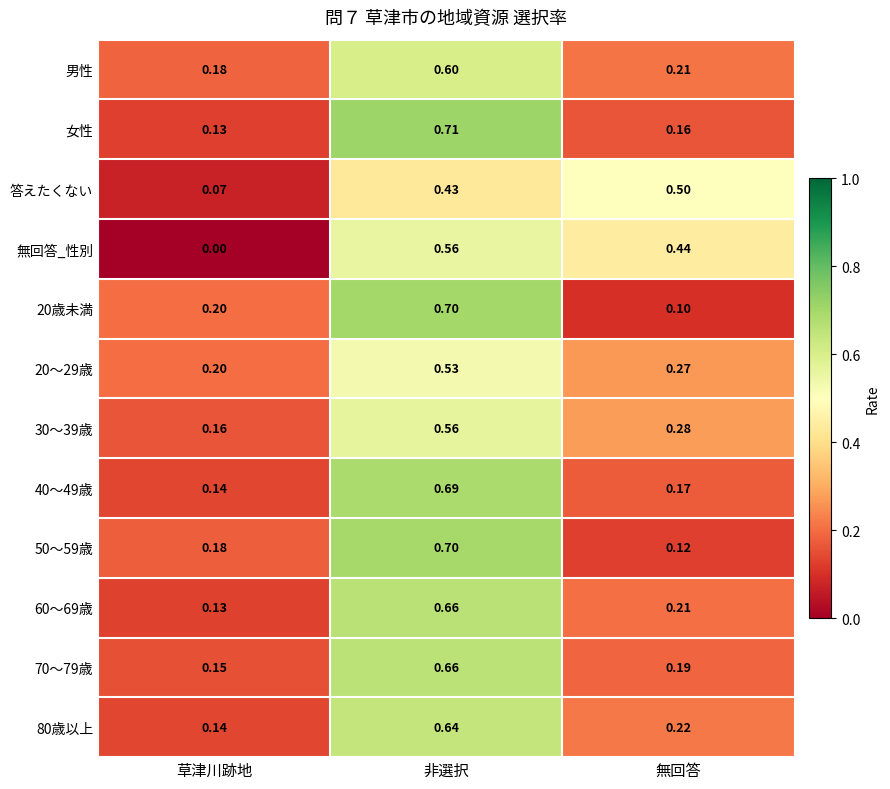

Rank the categories by 80歳以上 value from highest to lowest.

非選択, 無回答, 草津川跡地